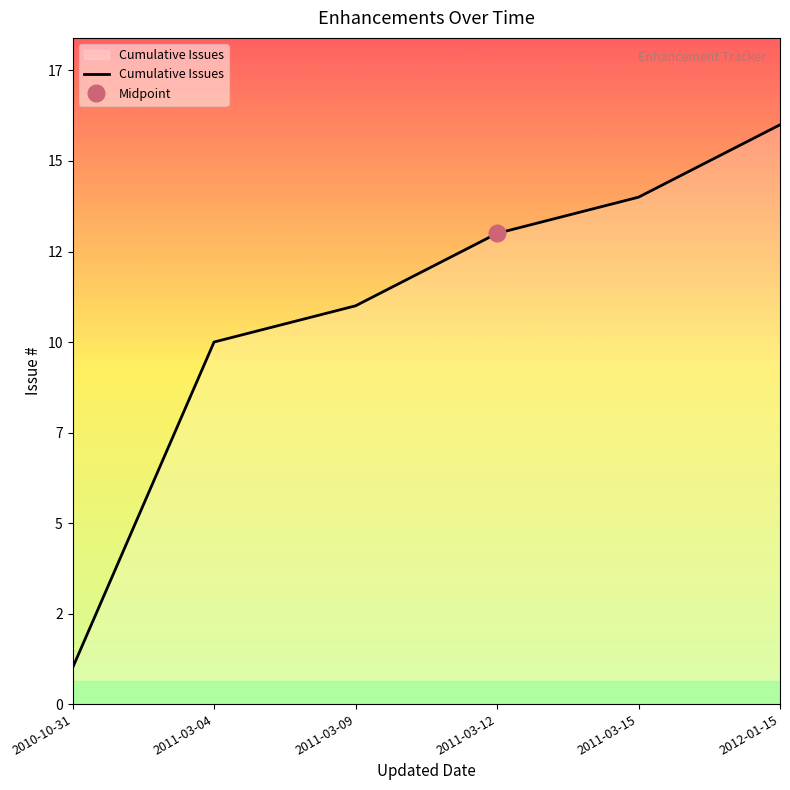

List the labels in order of value, largest first.

2012-01-15, 2011-03-15, 2011-03-12, 2011-03-09, 2011-03-04, 2010-10-31